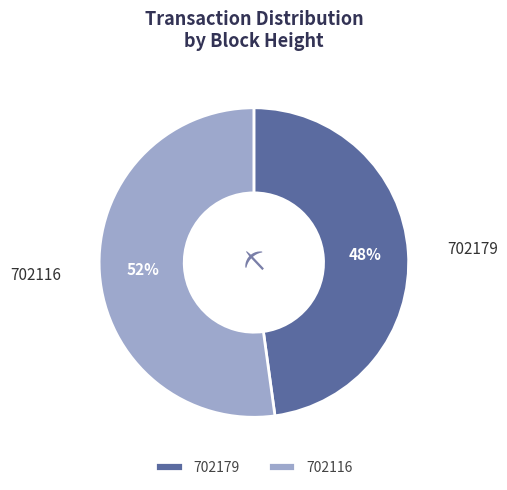

The 702179 slice represents 60% of the pie. True or false?

False